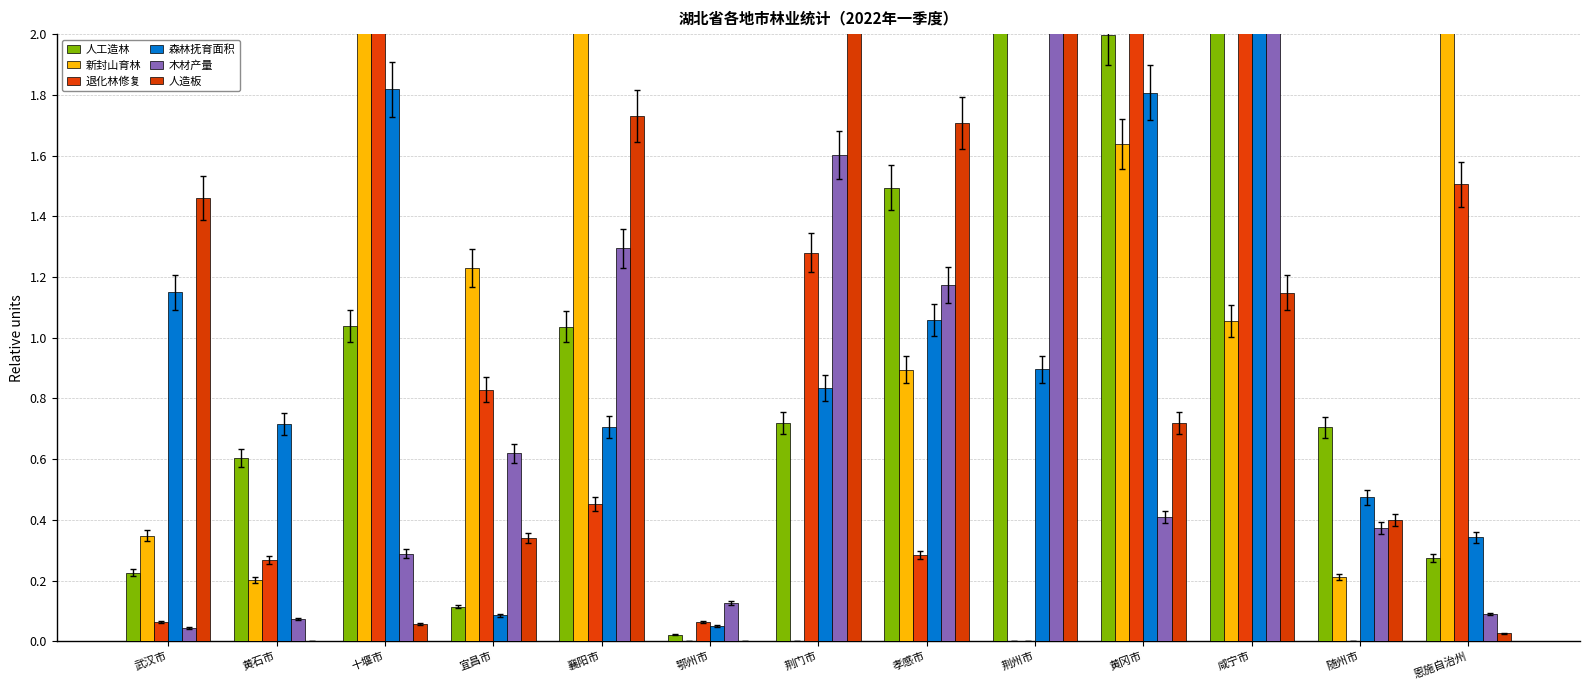

How many bars are there in each group?

6